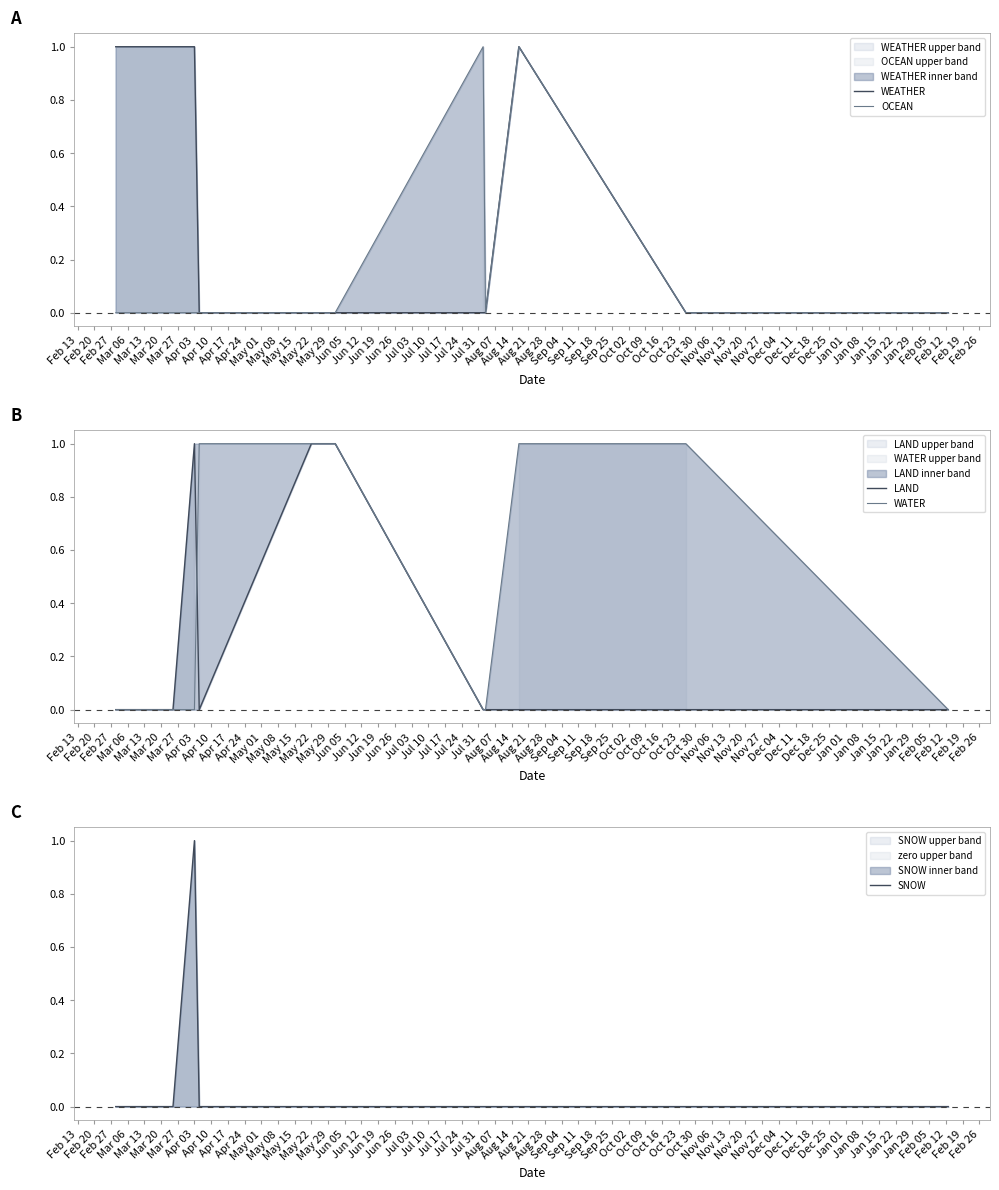

What is the sum of all WEATHER values?

5